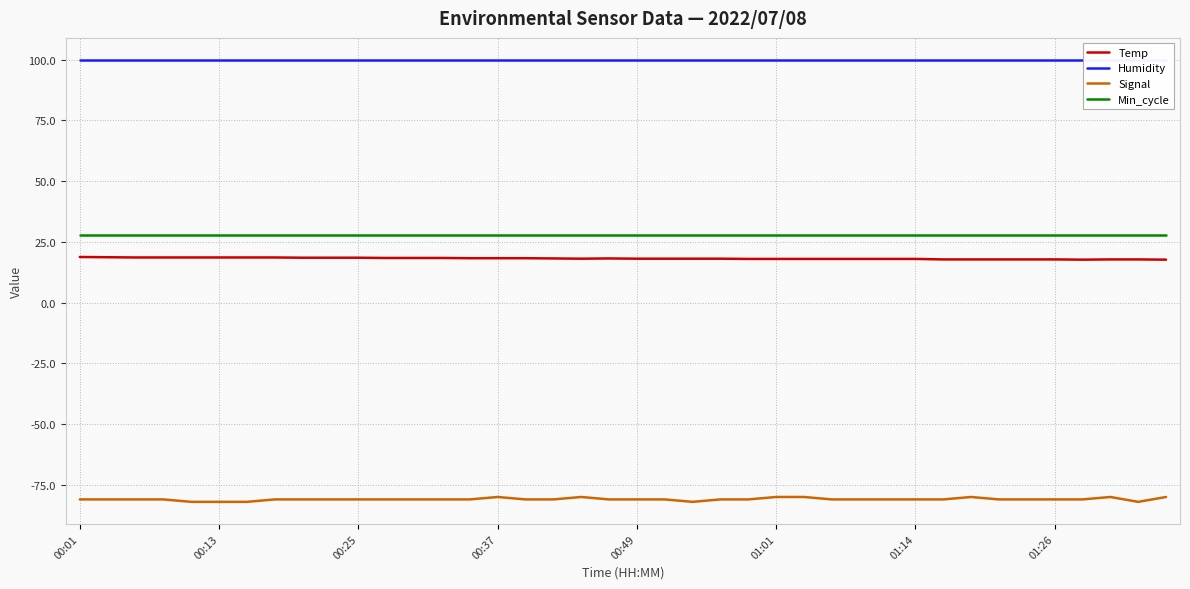

At 32, list the series in order from largest to smallest.

Humidity, Min_cycle, Temp, Signal